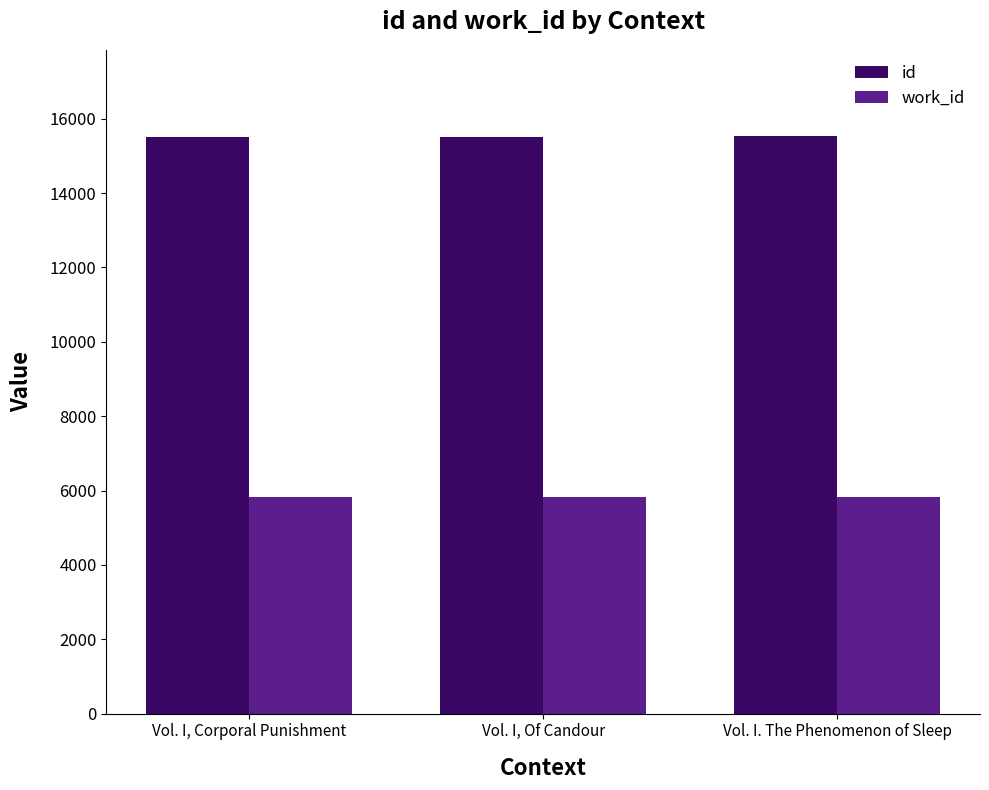

What is the maximum value for work_id?

5813